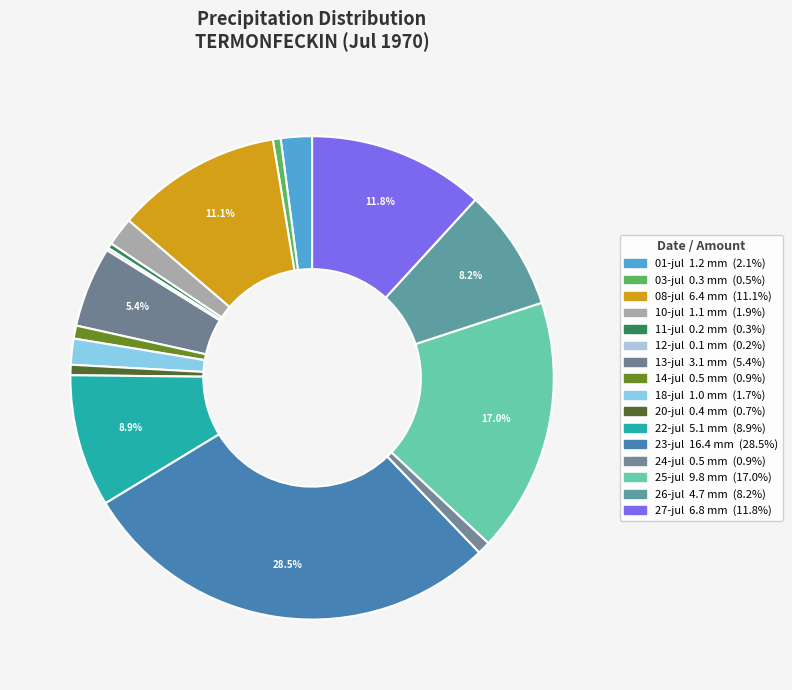

Rank the categories by value from lowest to highest.

12-jul, 11-jul, 03-jul, 20-jul, 14-jul, 24-jul, 18-jul, 10-jul, 01-jul, 13-jul, 26-jul, 22-jul, 08-jul, 27-jul, 25-jul, 23-jul